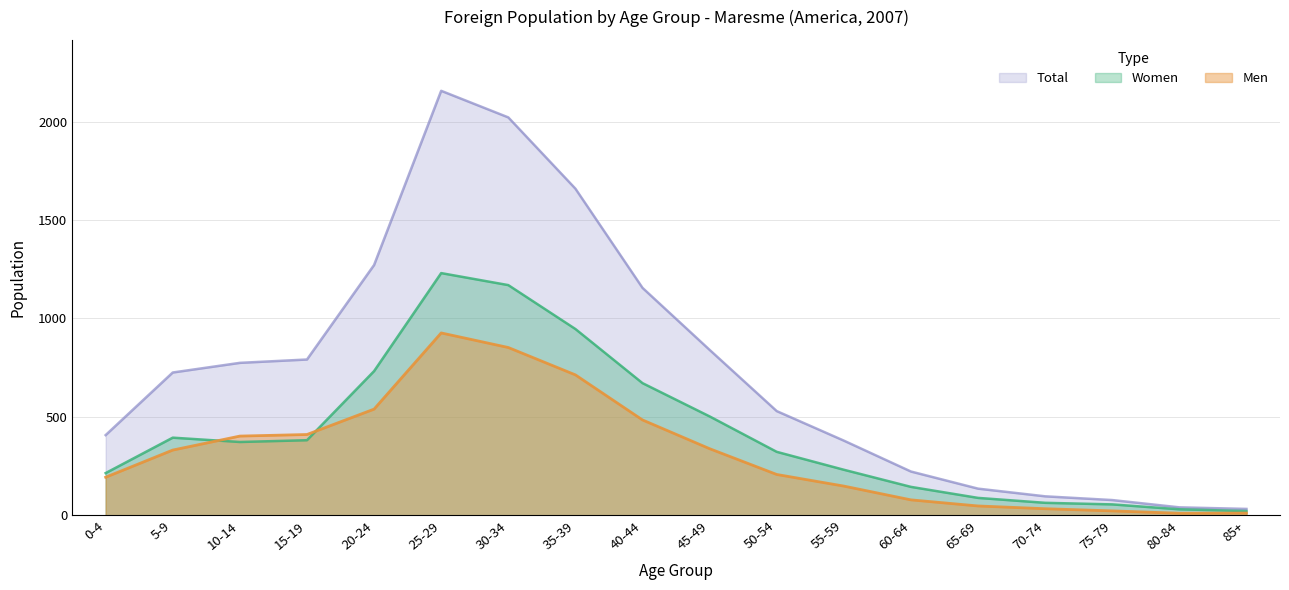

In Women, how many points are higher than both neighbors (excluding endpoints)?

2